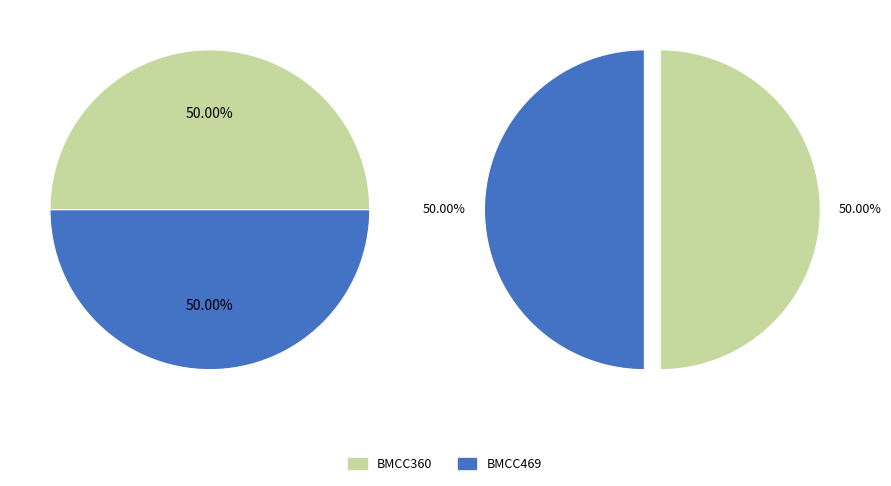

Rank the categories by value from lowest to highest.

BMCC360, BMCC469